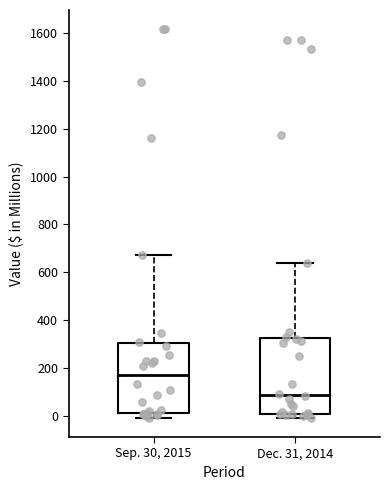

Which box is the tallest, from its lower edge to its upper edge?

Dec. 31, 2014